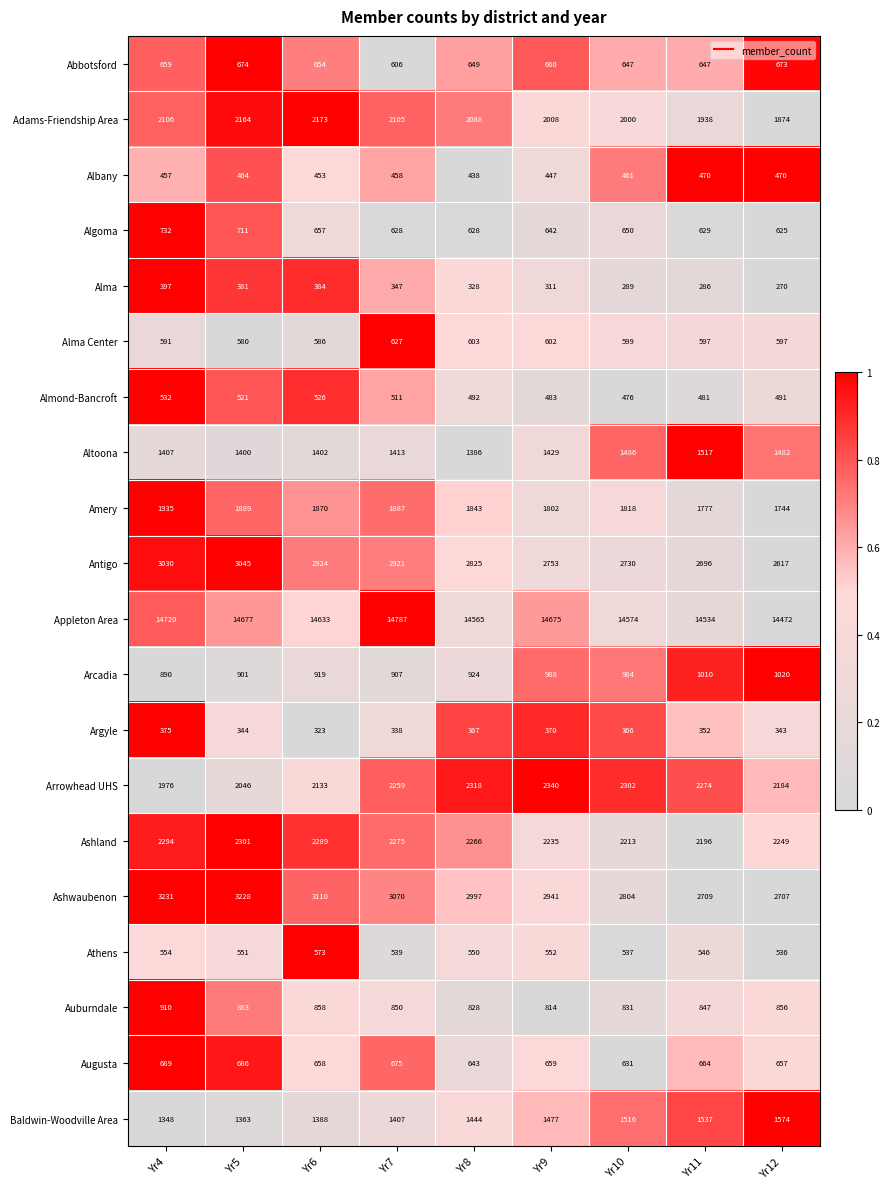

The Appleton Area series shows 14534 at Yr11. True or false?

True